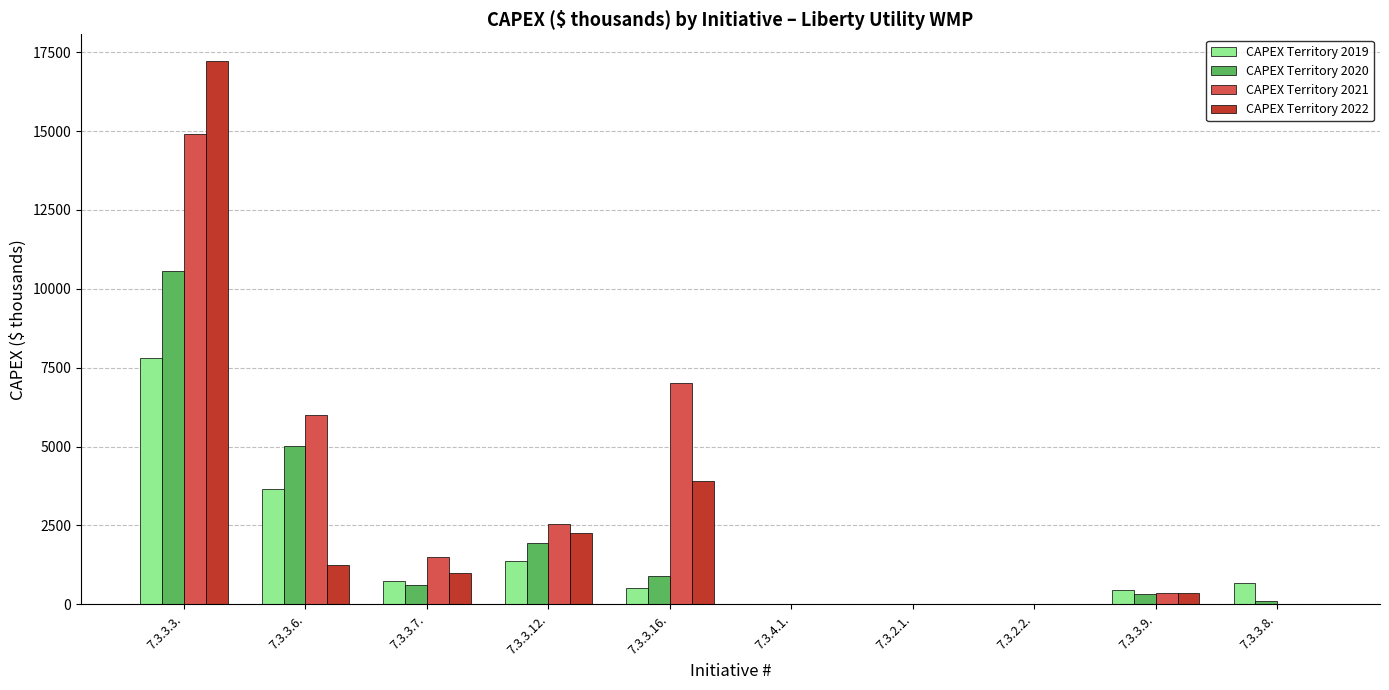

The CAPEX Territory 2019 series shows 3010.0 at 7.3.2.2.. True or false?

False